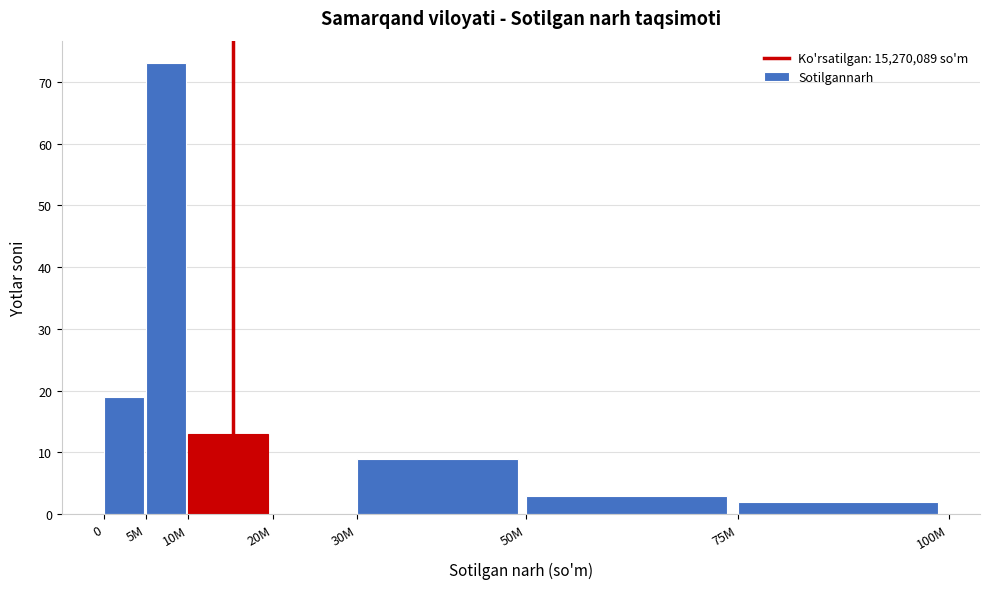

Reading left to right, transcribe all the data shown in this chart.

0=19	5M=73	10M=13	20M=0	30M=9	50M=3	75M=2